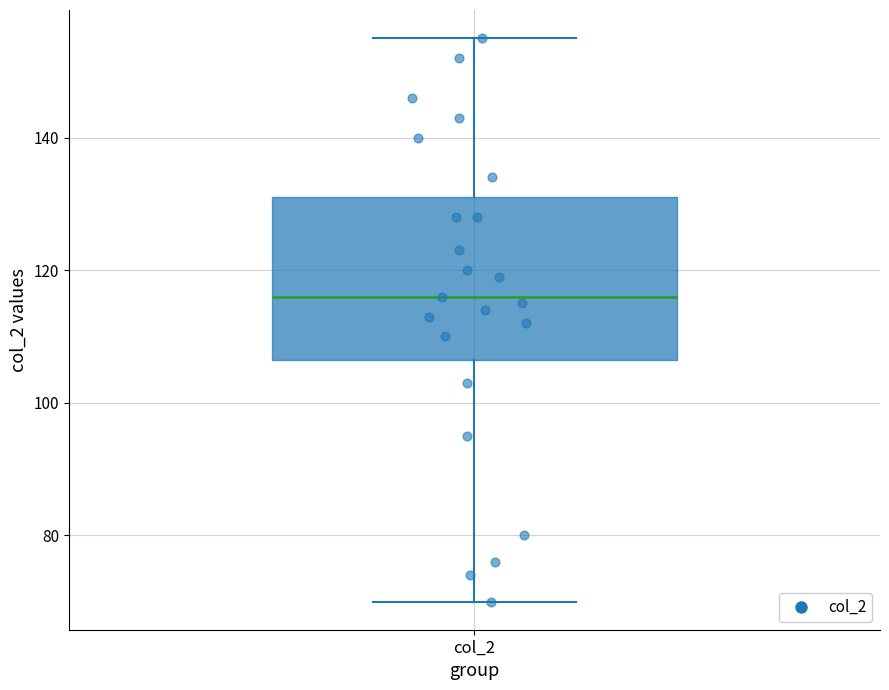

Where does the median line of the box for col_2 sit on the y-axis? The values are not printed on the chart, so give them approximately, as read against the axis.

116